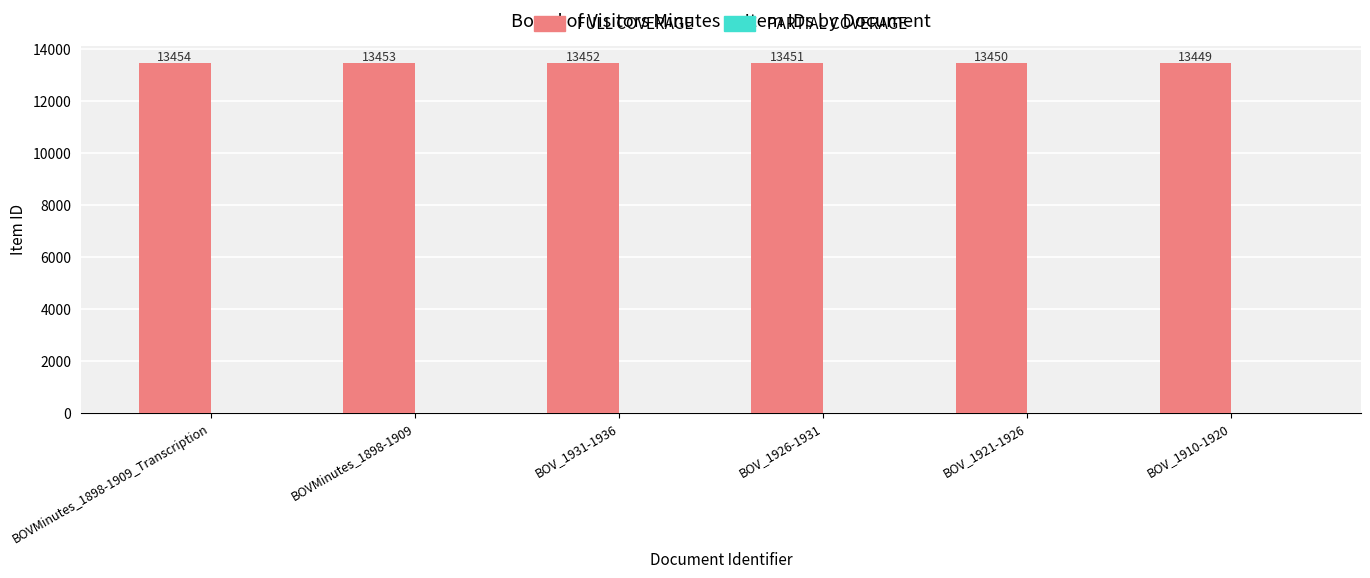

What is the label of the 2nd bar from the left?

BOVMinutes_1898-1909